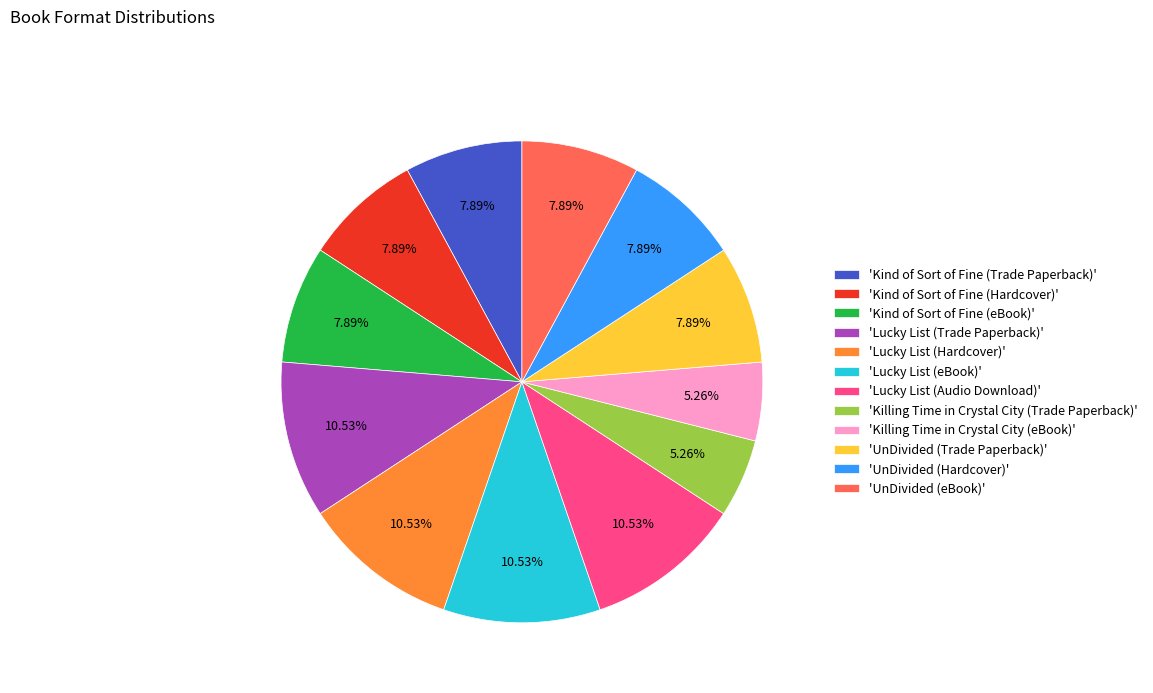

Count the number of slices in the pie.

12